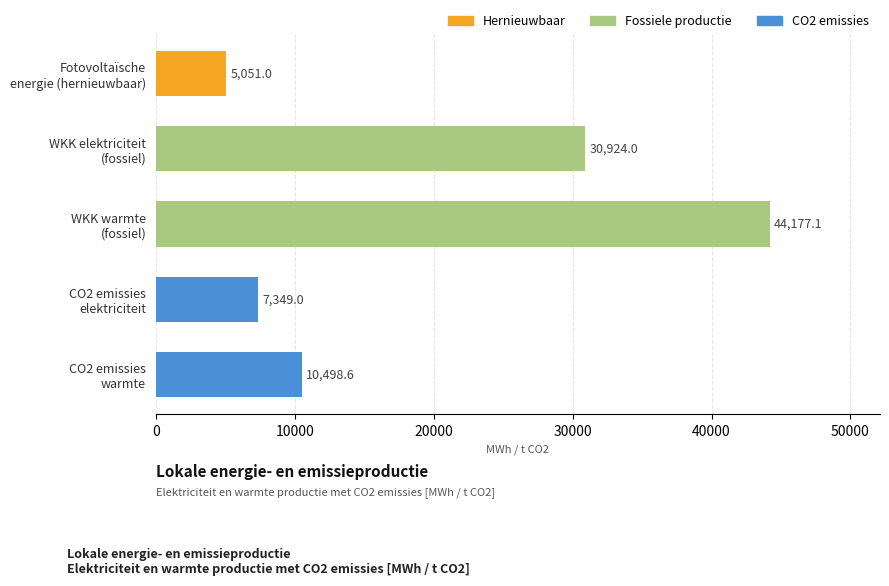

What is the value of the 5th bar from the top?

10498.6